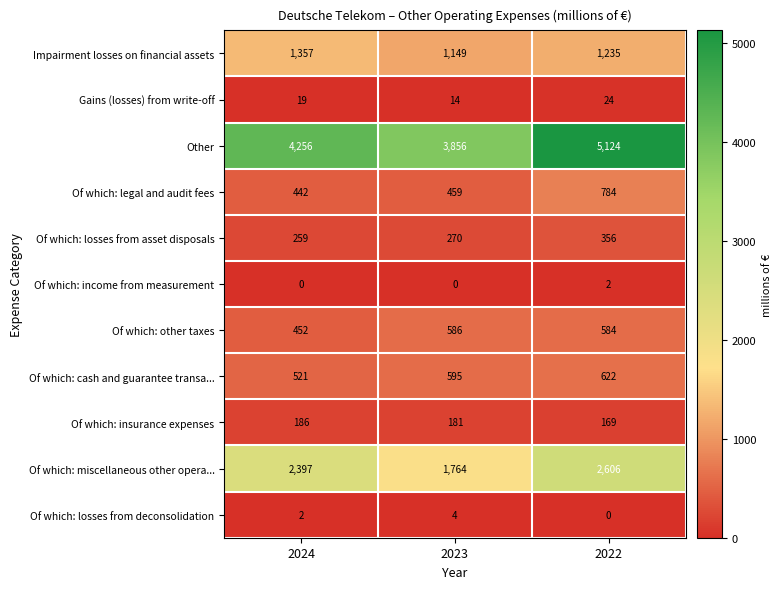

How many data points does each series have?

3